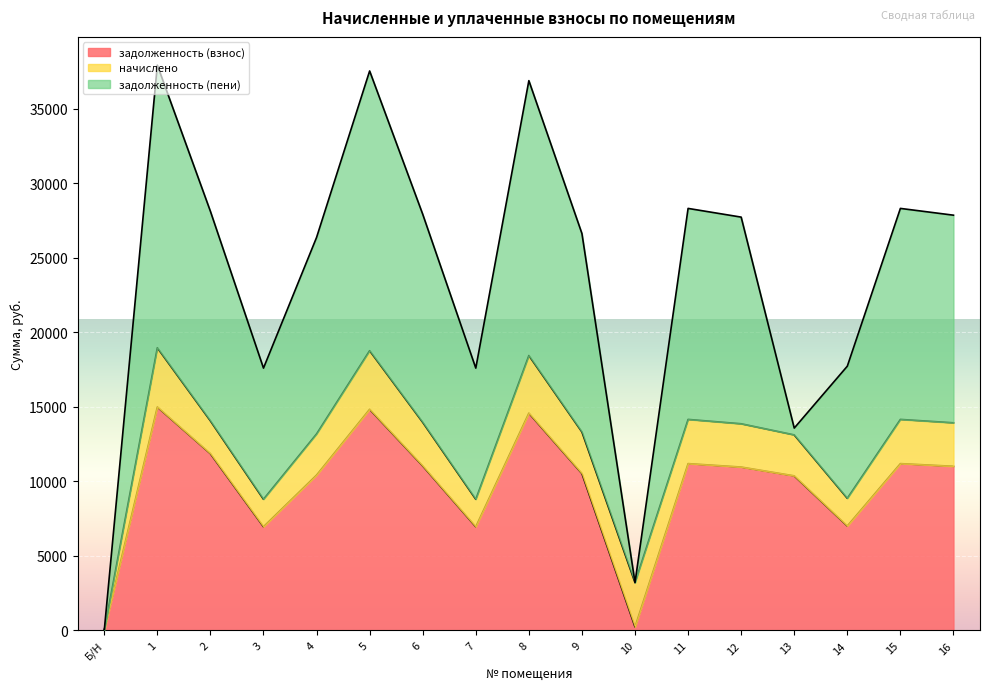

Which series changed the most between 2 and 16?

задолженность (взнос)